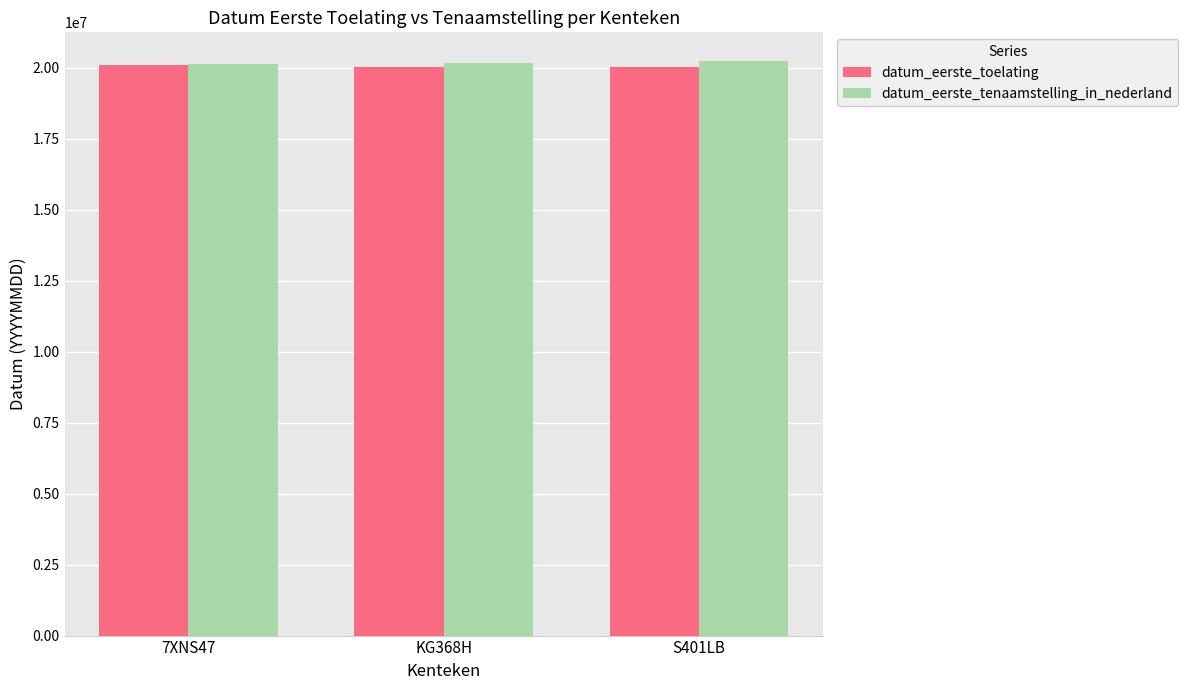

What is the sum of the datum_eerste_tenaamstelling_in_nederland values at KG368H and S401LB?

40391221